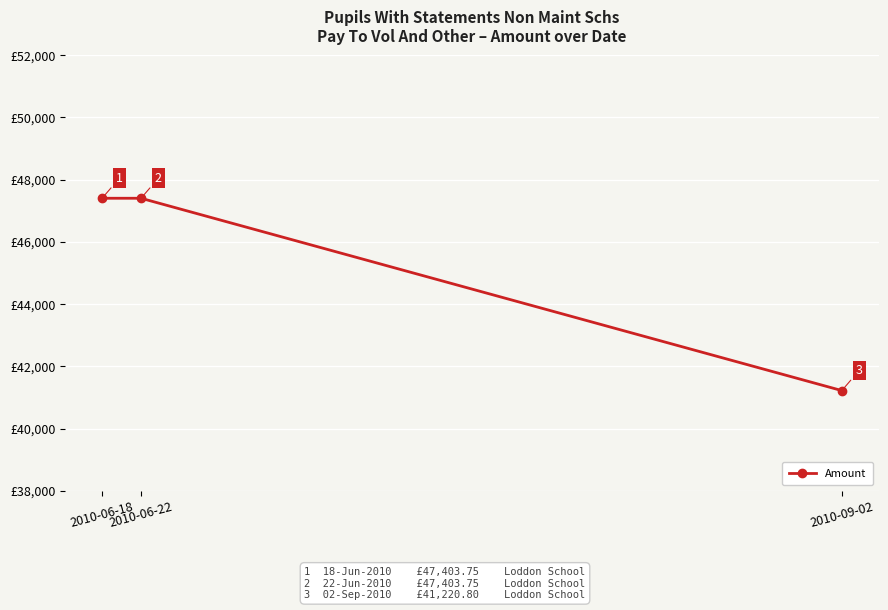

Does the chart display data point markers on the line(s)?

Yes